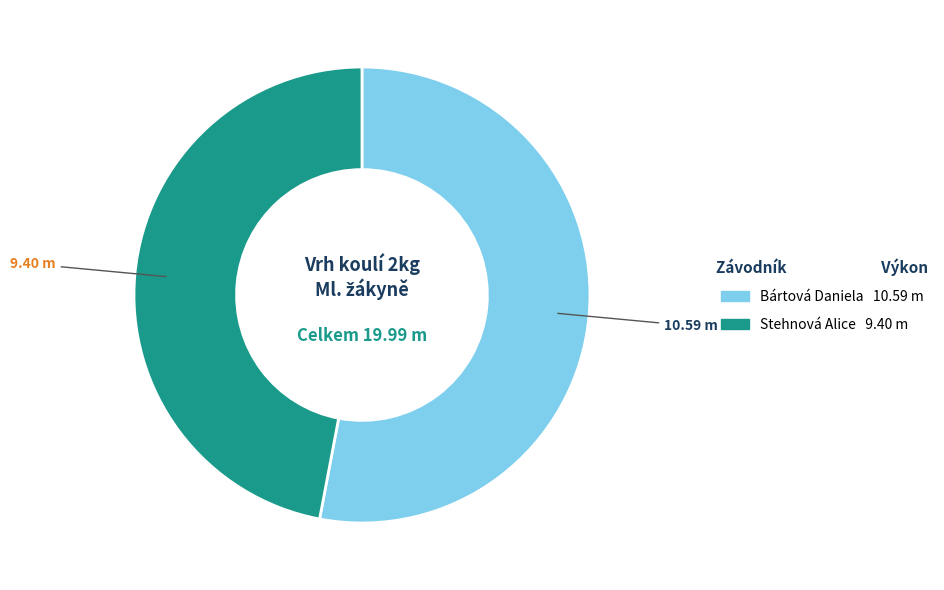

Which slice represents more than half of the pie?

Bártová Daniela